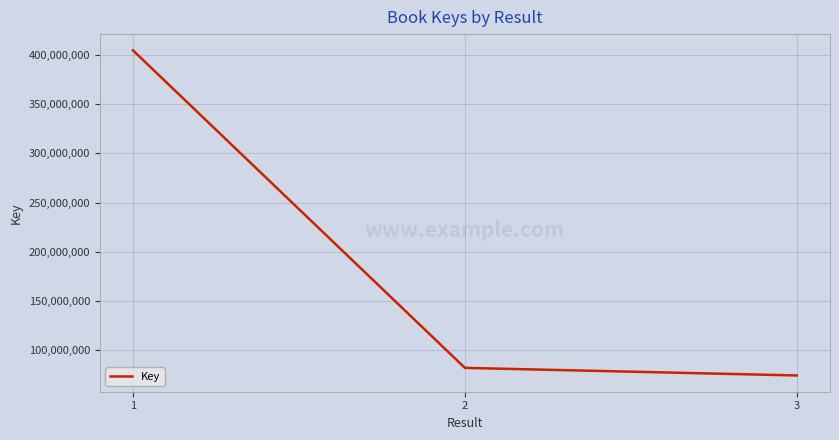

Is it true that the value at 2 is 82305062?

True